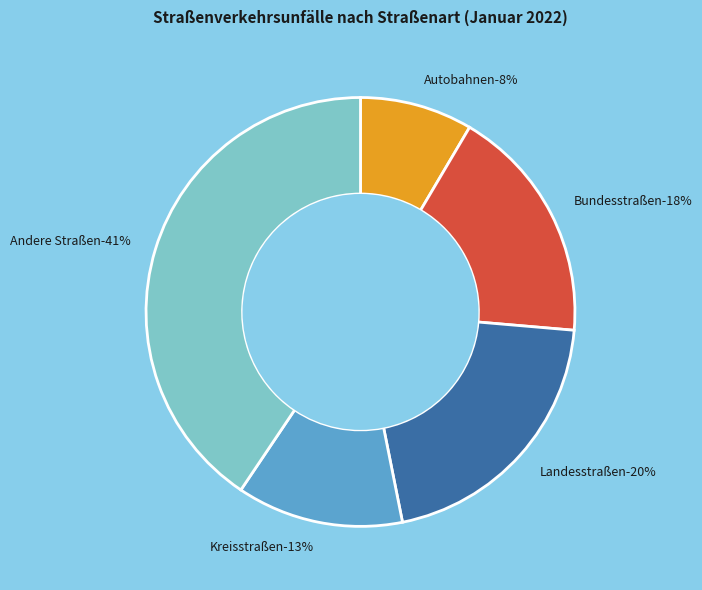

Which category has the biggest portion of the pie?

Andere Straßen